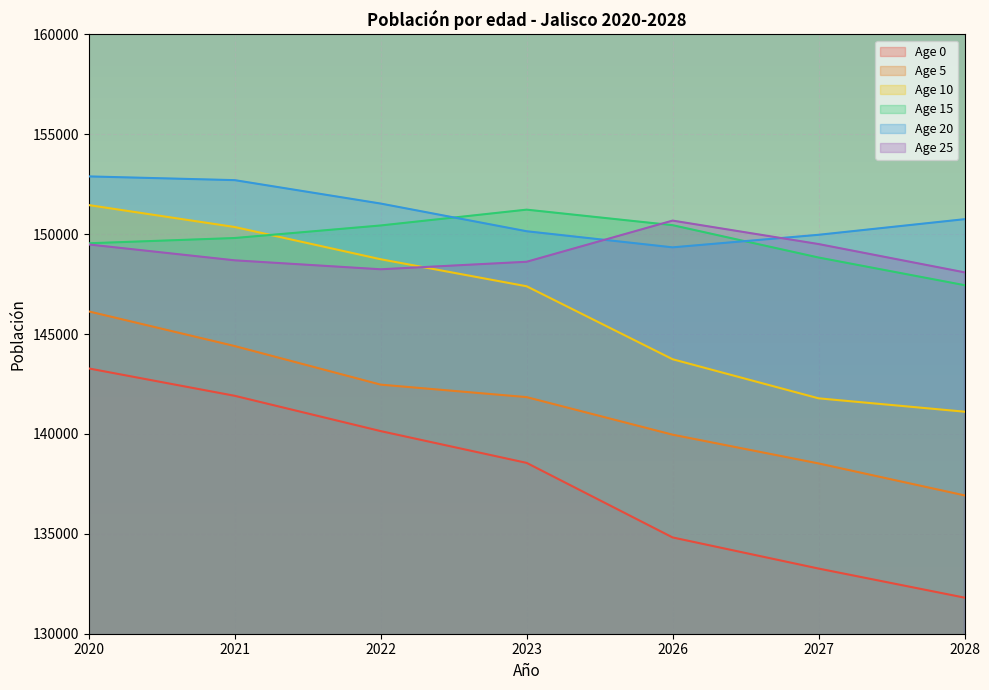

What value does the 5 series have at 2026, to the nearest 50?

139950